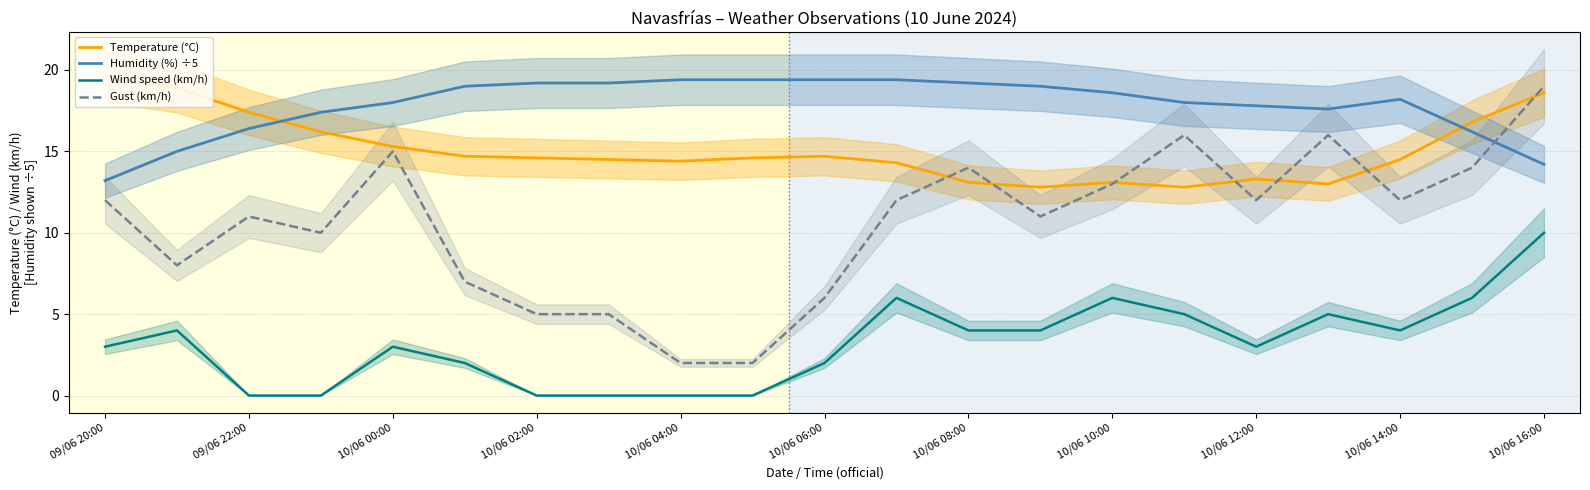

Reading left to right, transcribe all the data shown in this chart.

Temperature (°C): 19.6	18.9	17.4	16.2	15.3	14.7	14.6	14.5	14.4	14.6	14.7	14.3	13.1	12.8	13.1	12.8	13.3	13.0	14.5	16.8	18.6
Humidity (%) ÷5: 13.2	15.0	16.4	17.4	18.0	19.0	19.2	19.2	19.4	19.4	19.4	19.4	19.2	19.0	18.6	18.0	17.8	17.6	18.2	16.2	14.2
Wind speed (km/h): 3.0	4.0	0.0	0.0	3.0	2.0	0.0	0.0	0.0	0.0	2.0	6.0	4.0	4.0	6.0	5.0	3.0	5.0	4.0	6.0	10.0
Gust (km/h): 12.0	8.0	11.0	10.0	15.0	7.0	5.0	5.0	2.0	2.0	6.0	12.0	14.0	11.0	13.0	16.0	12.0	16.0	12.0	14.0	19.0